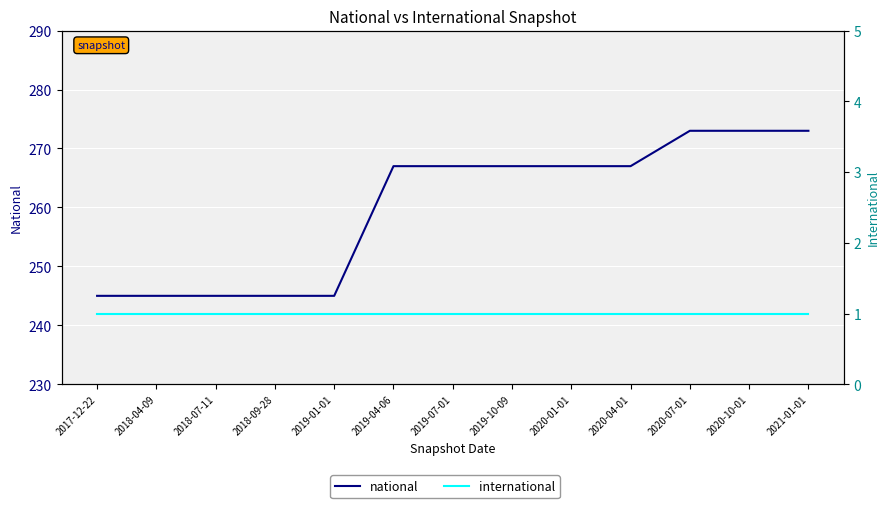

Count the national values in the range 245 to 267.

10